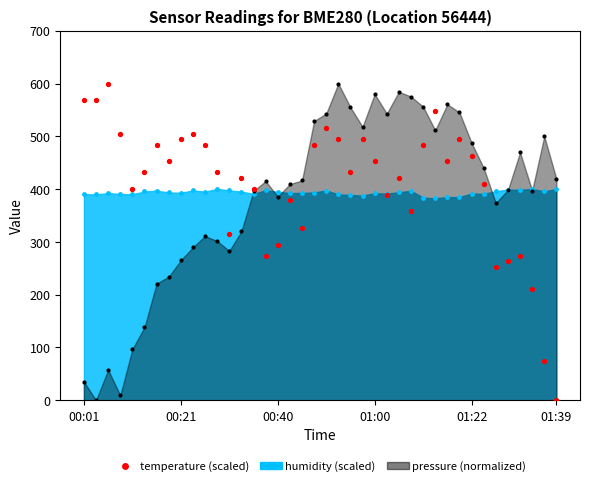

Which has a higher value, 27 or 01:00?

01:00